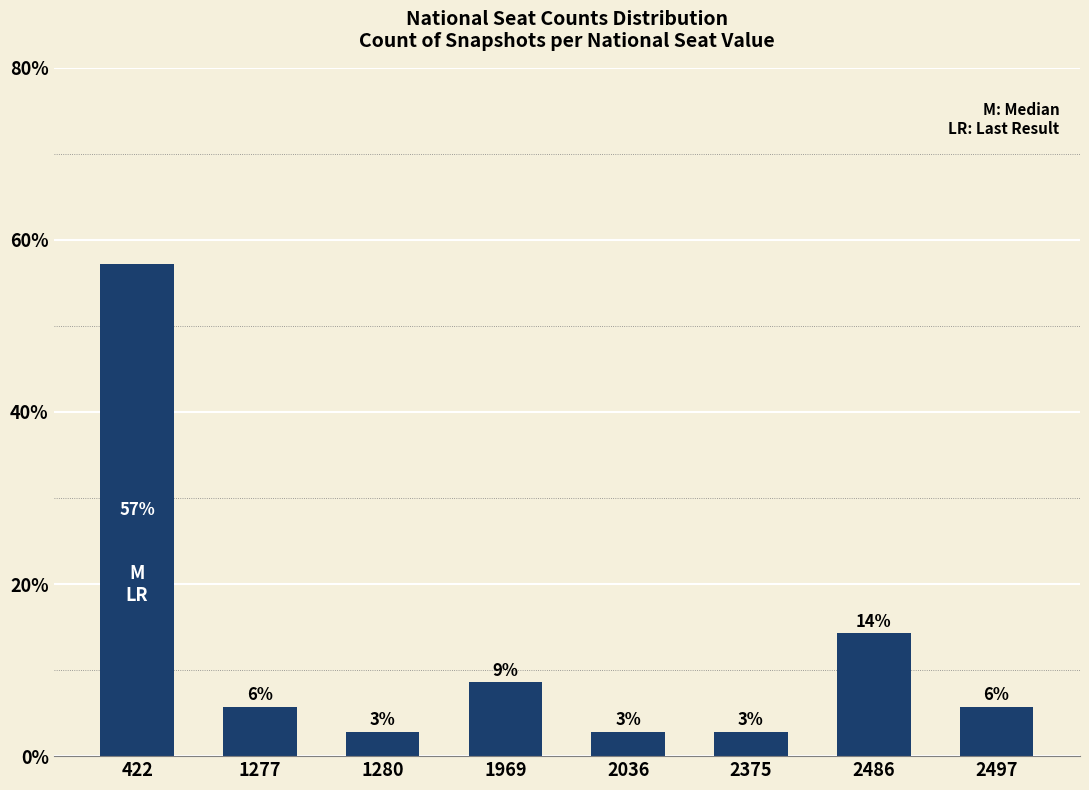

How many bars are there in total?

8